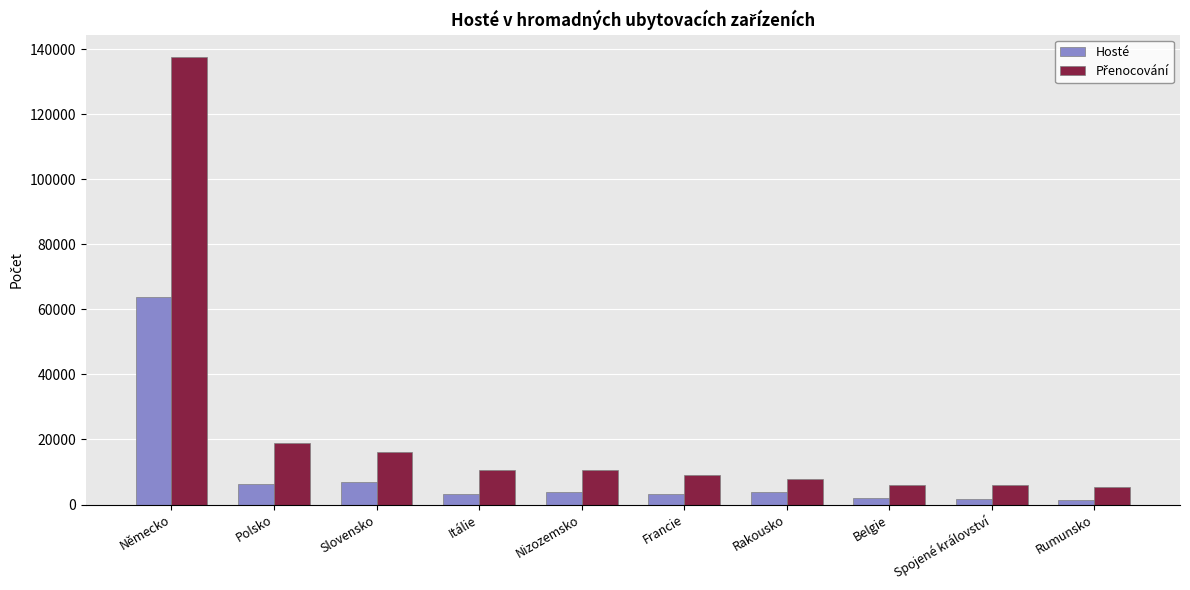

How many categories are shown in the chart?

10